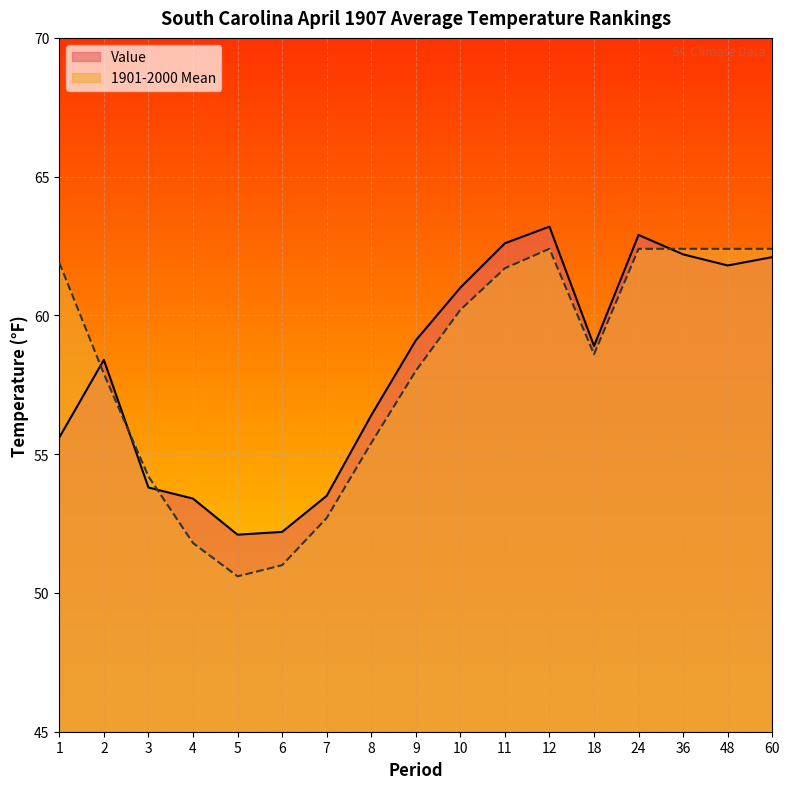

In 1901-2000 Mean, how many points are lower than both neighbors (excluding endpoints)?

2